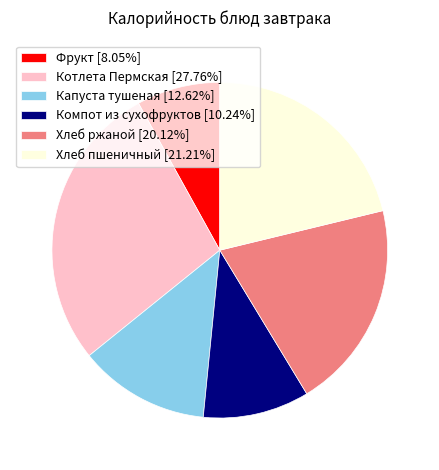

Which has a higher value, Хлеб ржаной or Капуста тушеная?

Хлеб ржаной